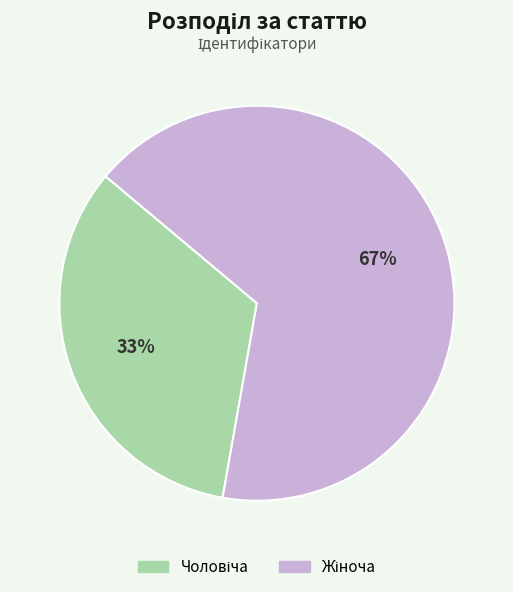

To the nearest percent, what is the average slice percentage?

50%